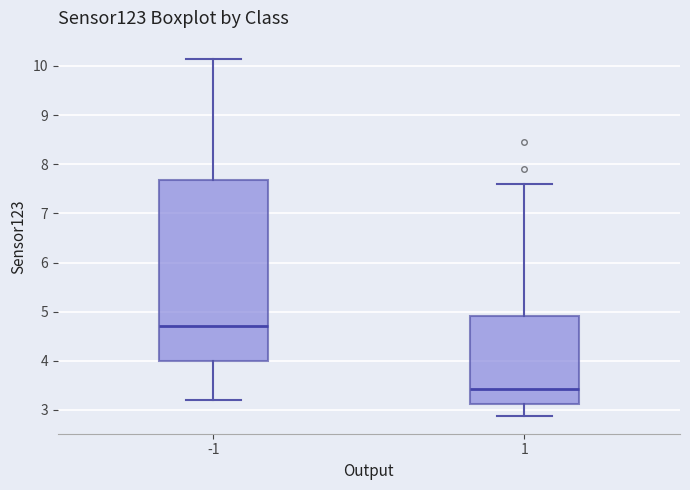

Which box has the highest median line?

-1